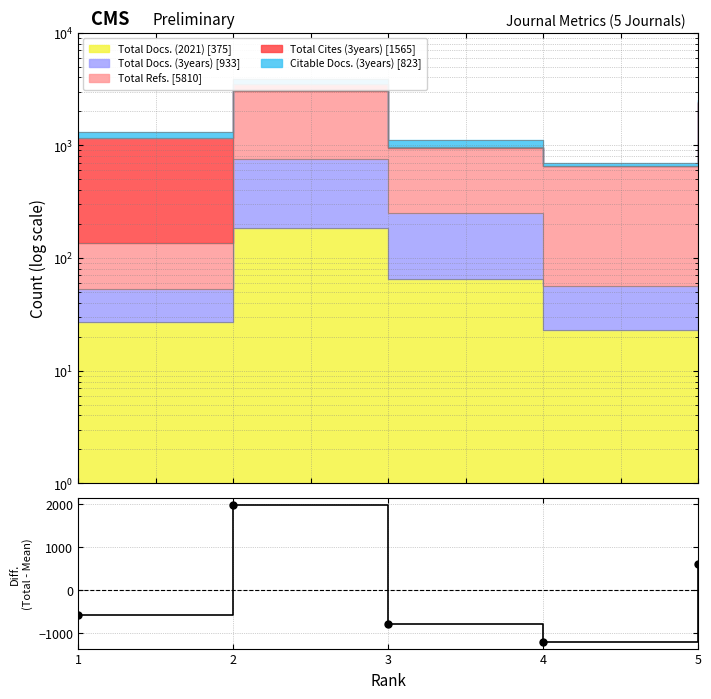

Between 3 and 1, which is larger?

1